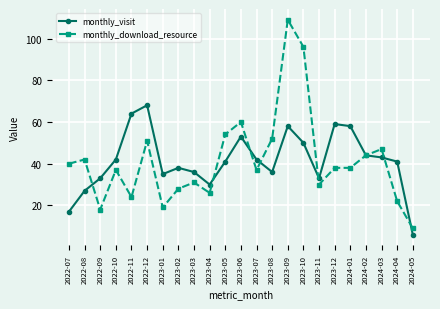

What is the greatest value displayed?

109